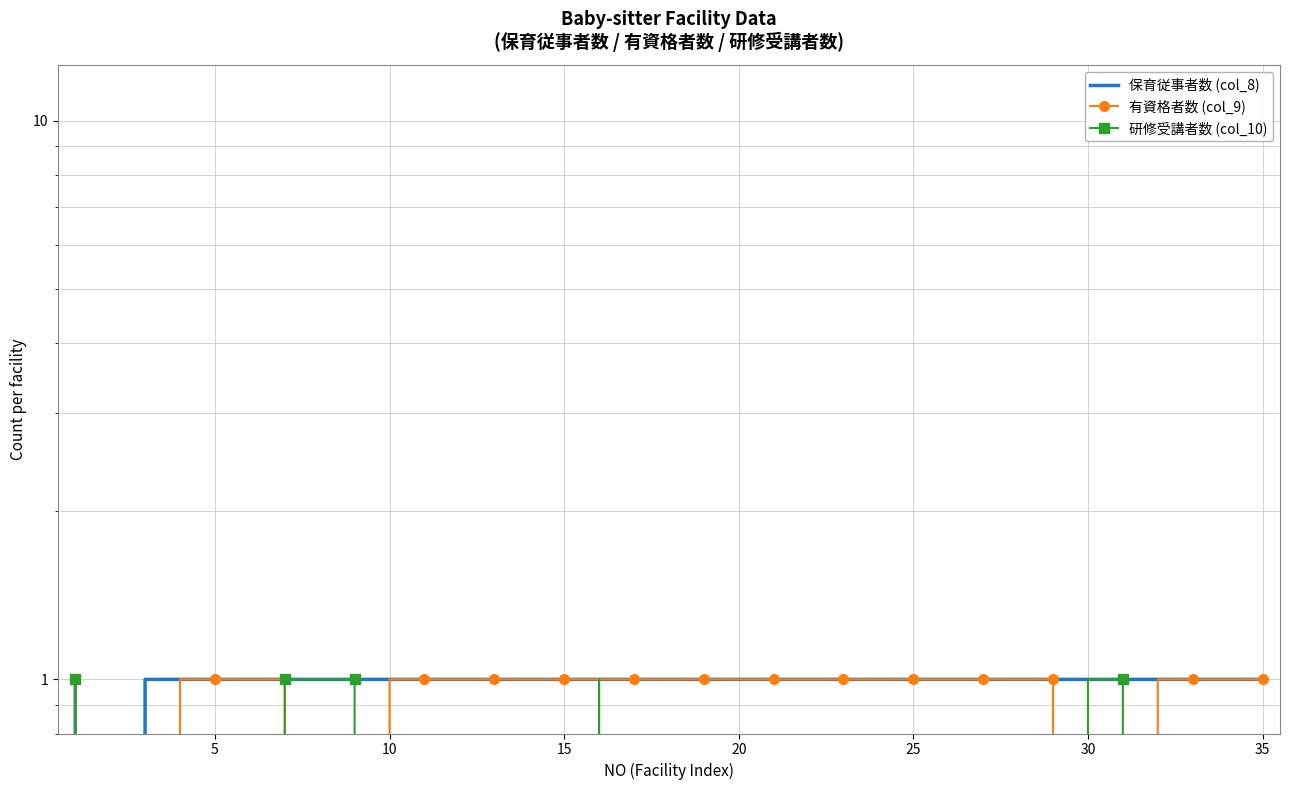

At 35, list the series in order from largest to smallest.

保育従事者数 (col_8), 有資格者数 (col_9), 研修受講者数 (col_10)